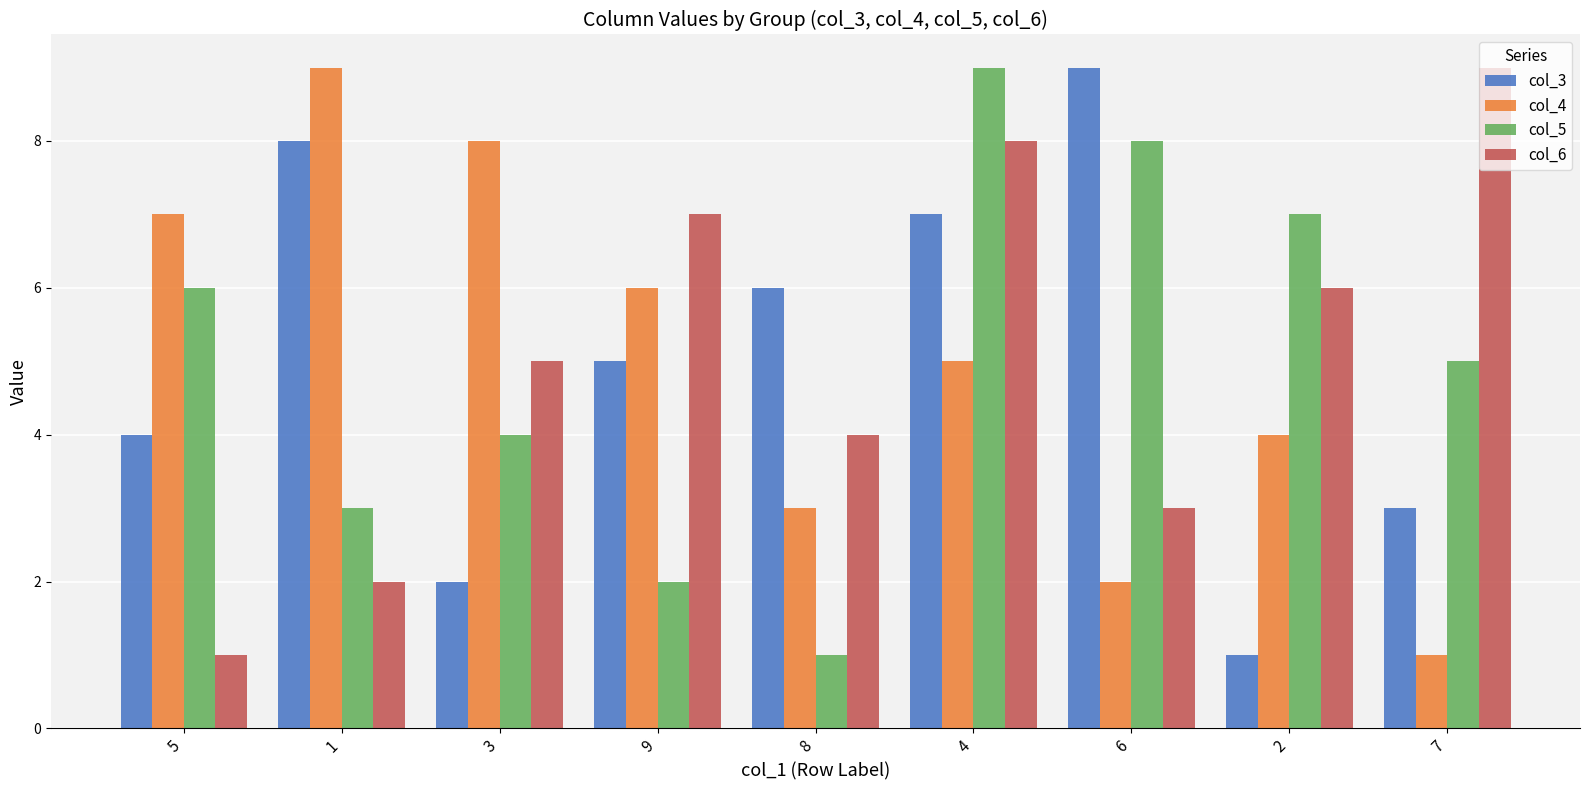

Is it true that col_4 equals 8 at 4?

False